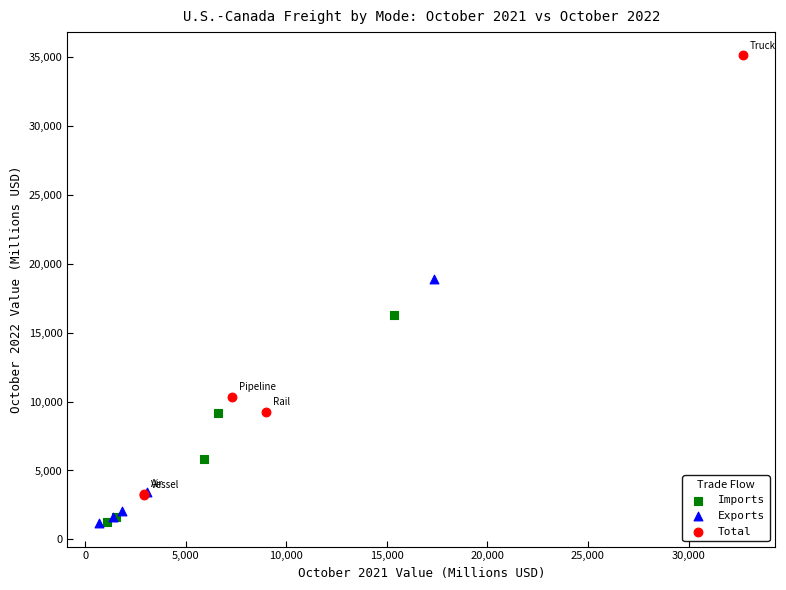

What are all the series names shown in the legend?

Imports, Exports, Total